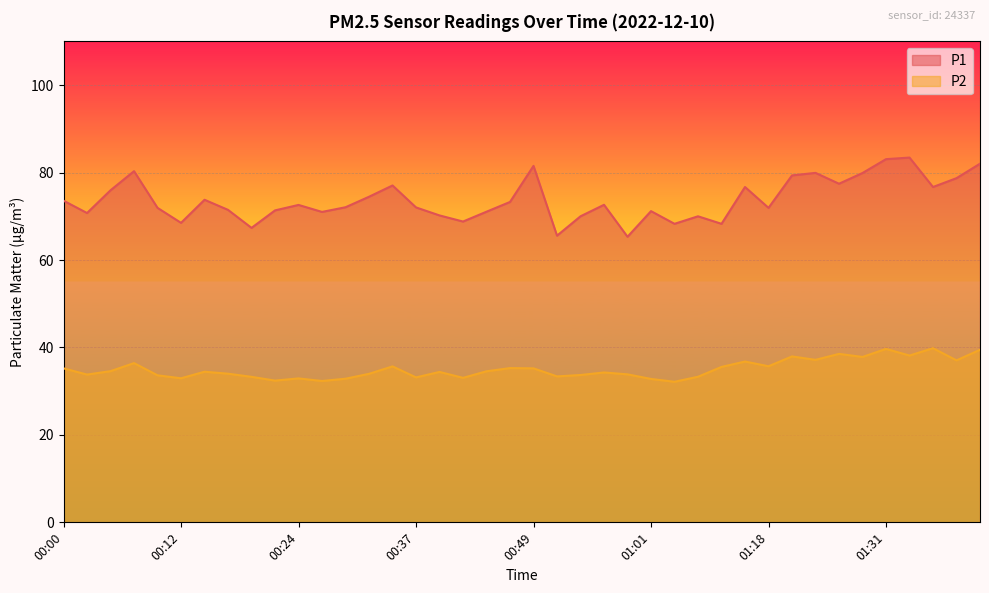

Reading right to left, extract all data points from this chart.

P1: 82.0	78.7	76.7	83.4	83.1	79.9	77.5	79.9	79.3	71.9	76.7	68.3	70.0	68.3	71.2	65.3	72.6	70.0	65.6	81.5	73.3	71.0	68.8	70.2	72.0	77.0	74.5	72.1	71.0	72.6	71.3	67.3	71.5	73.8	68.5	71.9	80.3	76.0	70.8	73.6
P2: 39.5	37.0	39.8	38.1	39.7	37.8	38.5	37.2	38.0	35.7	36.8	35.5	33.3	32.1	32.8	33.9	34.3	33.7	33.4	35.2	35.3	34.5	33.0	34.4	33.1	35.7	34.0	32.9	32.3	32.9	32.4	33.3	34.0	34.5	33.0	33.6	36.4	34.6	33.8	35.2